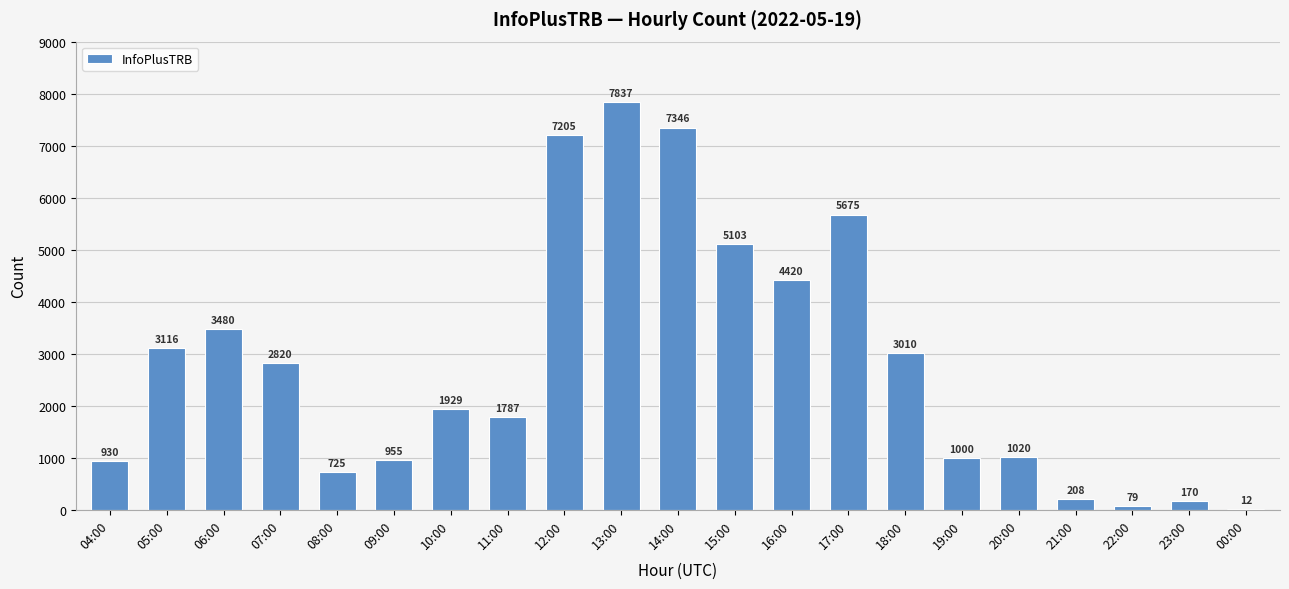

What is the sum of the values at 07:00 and 23:00?

2990